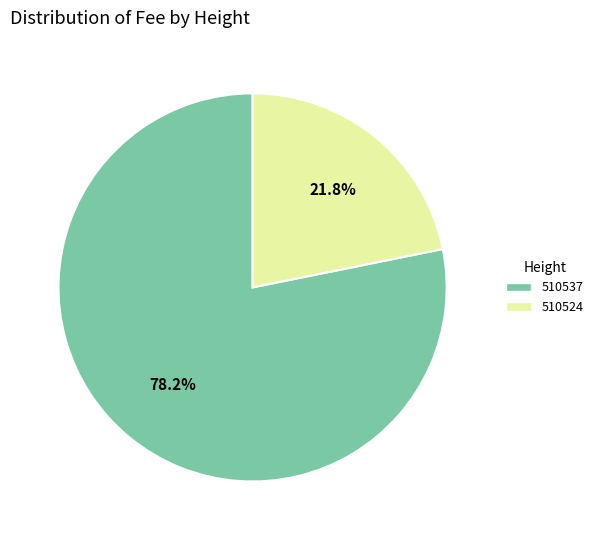

Is it true that 510537 is 78% of the pie?

True